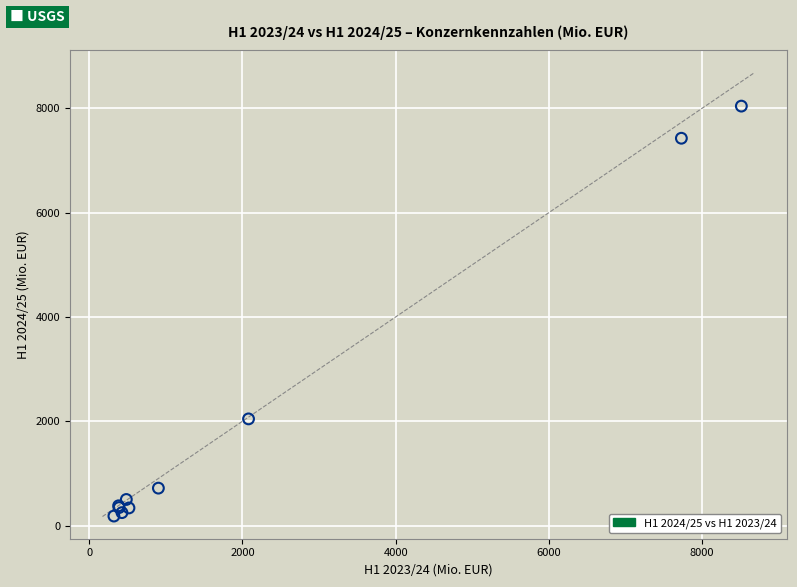

What Y value in the scatter plot is closest to 4112?

2045.7